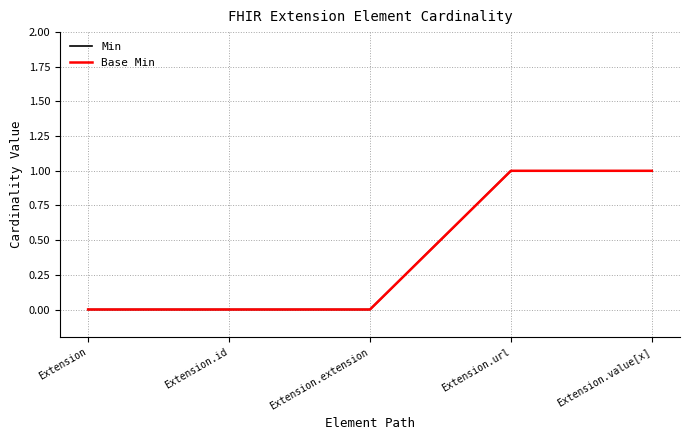

Between Extension.id and Extension.url, which series saw the biggest shift?

Min